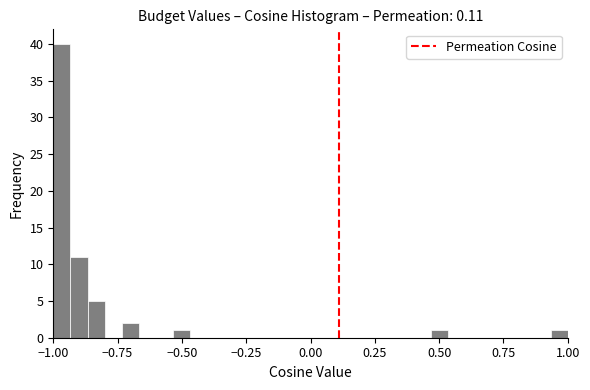

Read against the x-axis, roughly where is the centre of the tallest bar?

-0.95